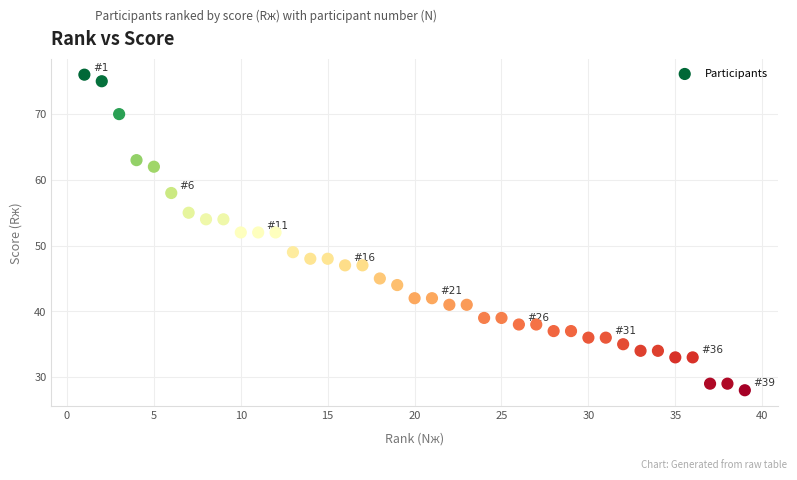

What is the range of X values (max minus min)?

38